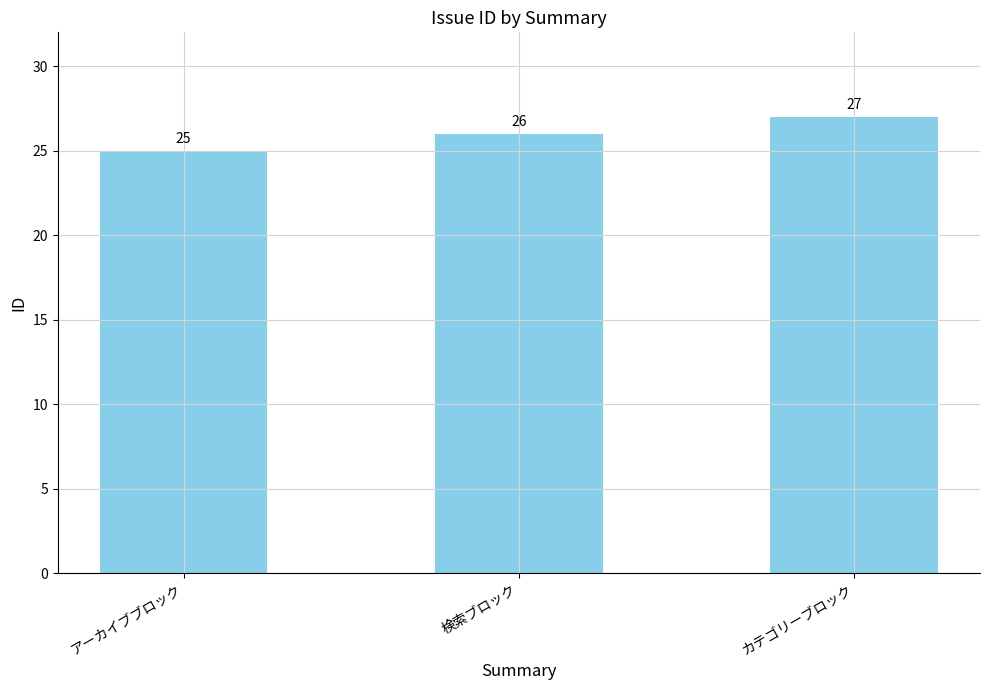

Which label corresponds to the largest value in the chart?

カテゴリーブロック